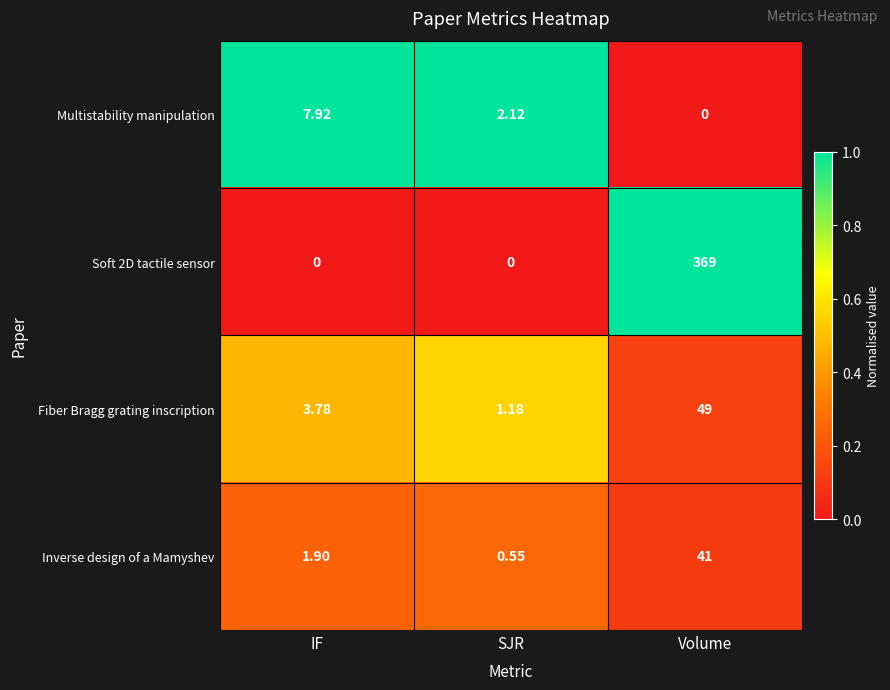

At which label does Multistability manipulation first exceed 2?

IF